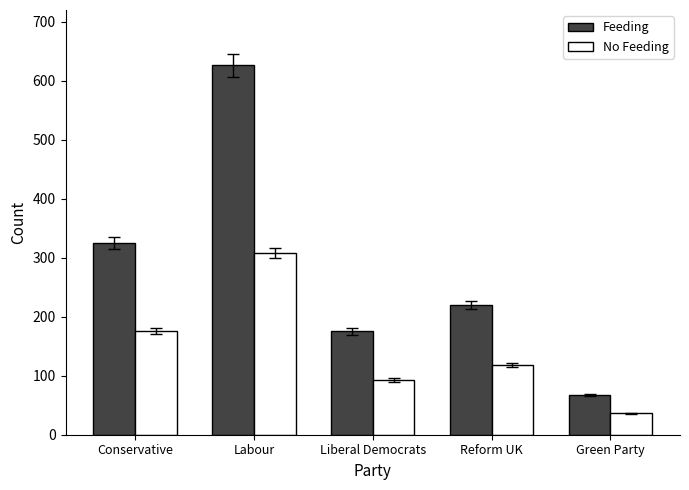

Count the number of data series in this chart.

2